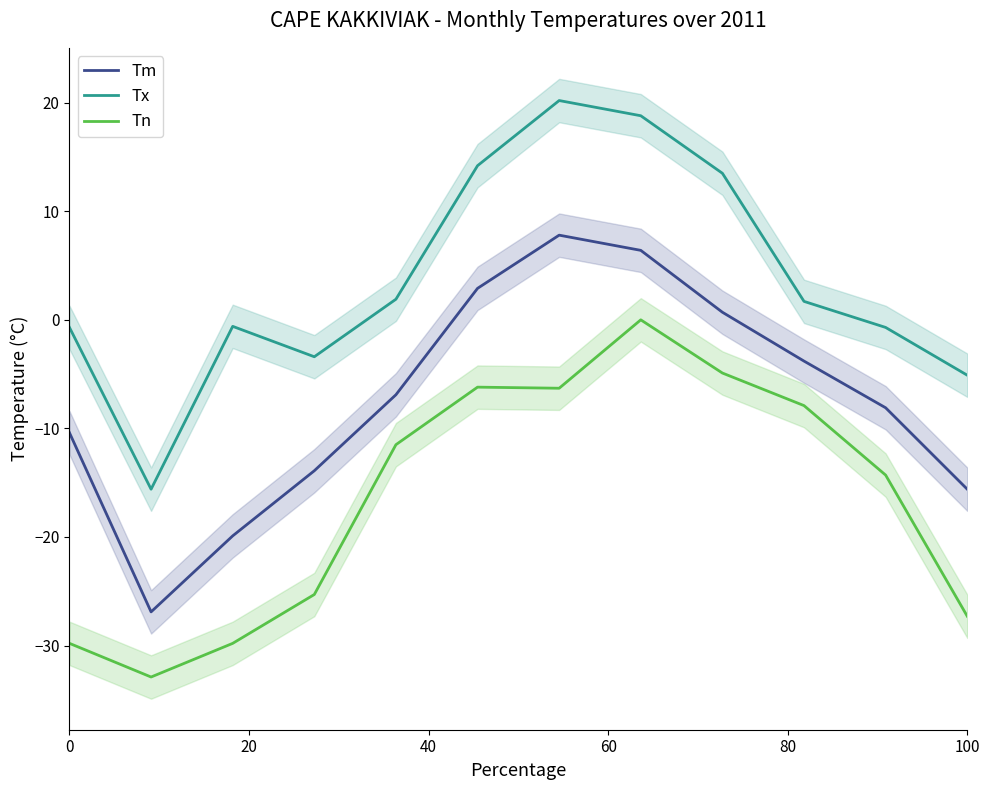

Reading left to right, transcribe all the data shown in this chart.

Tm: -10.4	-26.9	-19.9	-13.9	-6.9	2.9	7.8	6.4	0.7	-3.8	-8.1	-15.6
Tx: -0.7	-15.6	-0.6	-3.4	1.9	14.2	20.2	18.8	13.5	1.7	-0.7	-5.1
Tn: -29.8	-32.9	-29.8	-25.3	-11.5	-6.2	-6.3	0.0	-4.9	-7.9	-14.3	-27.3